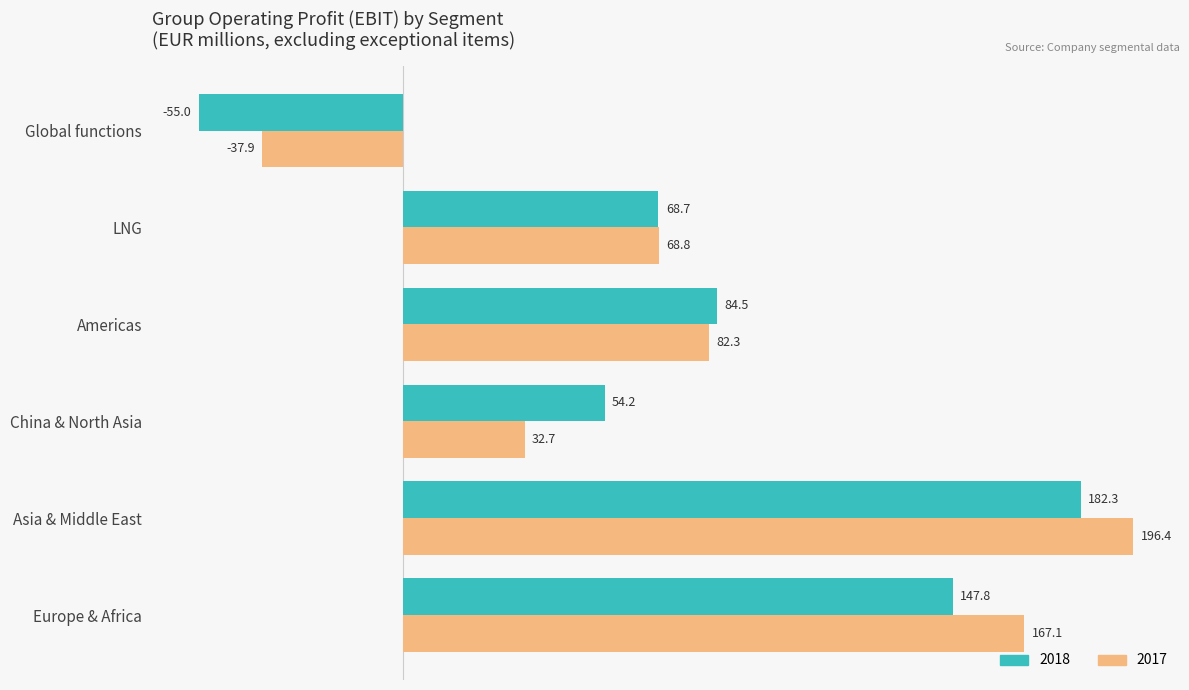

The value of 2017 at Europe & Africa is 266.0. True or false?

False